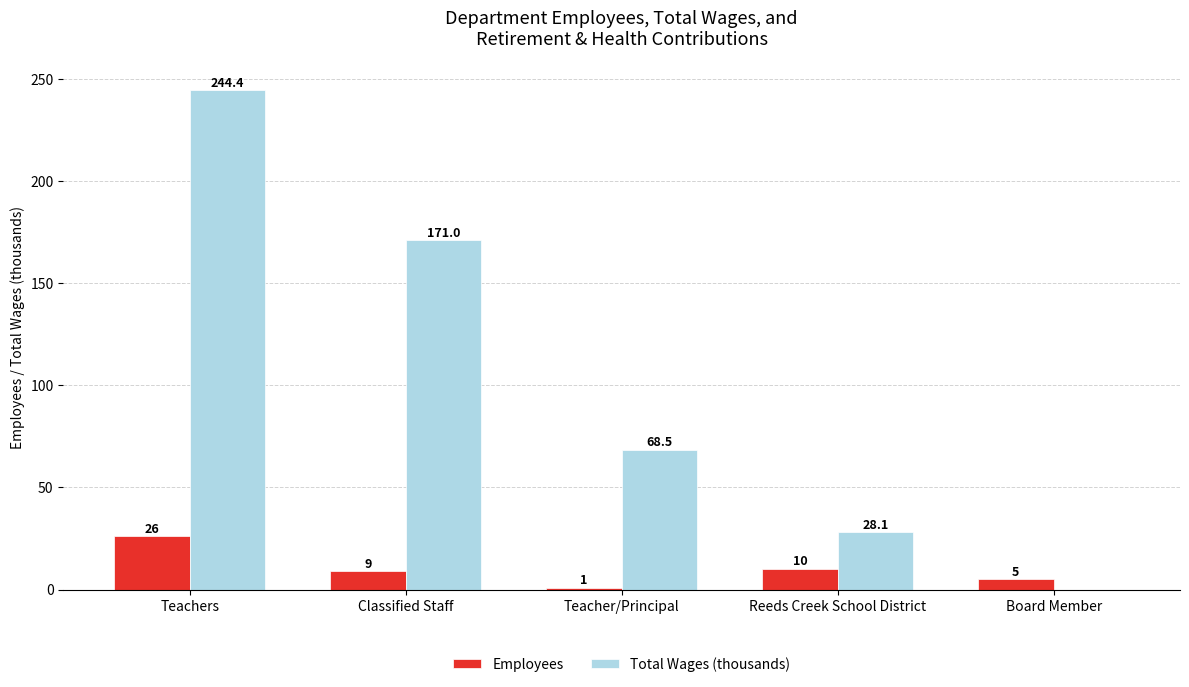

What are all the series names shown in the legend?

Employees, Total Wages (thousands)